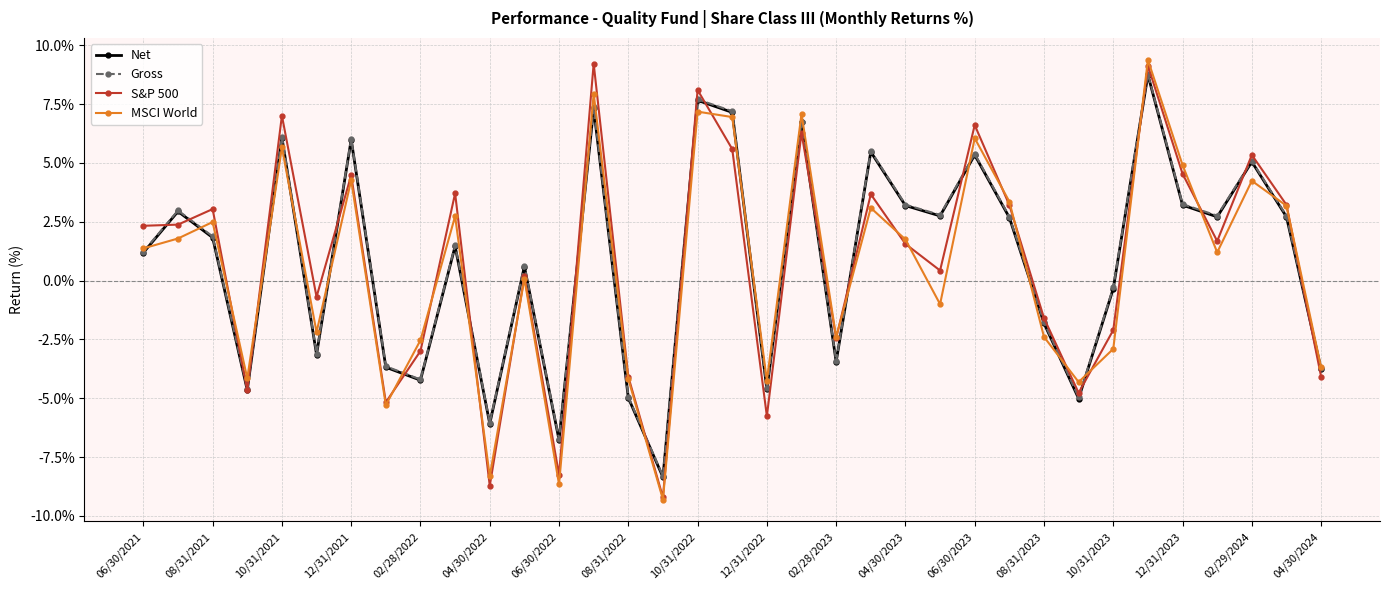

How many interior local valleys does the Net series have?

11